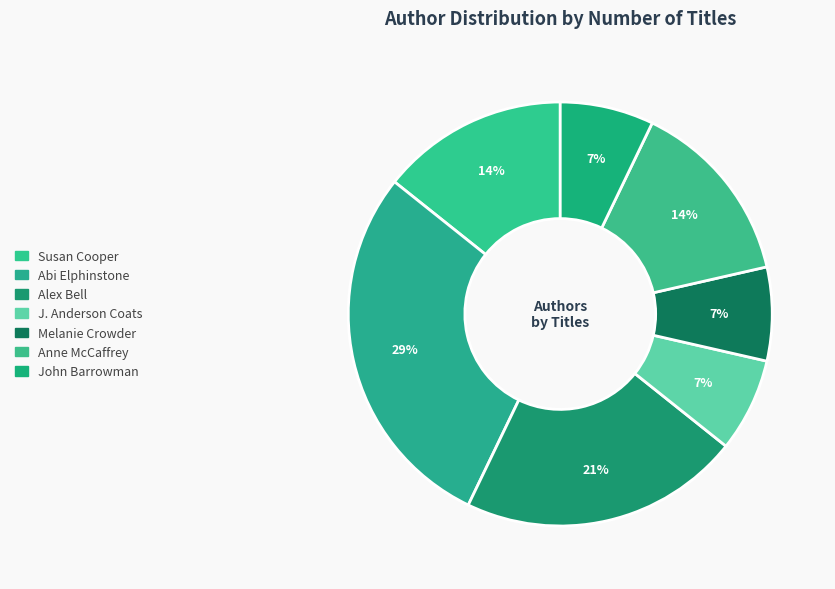

To the nearest percent, what percentage of the pie is John Barrowman?

7%